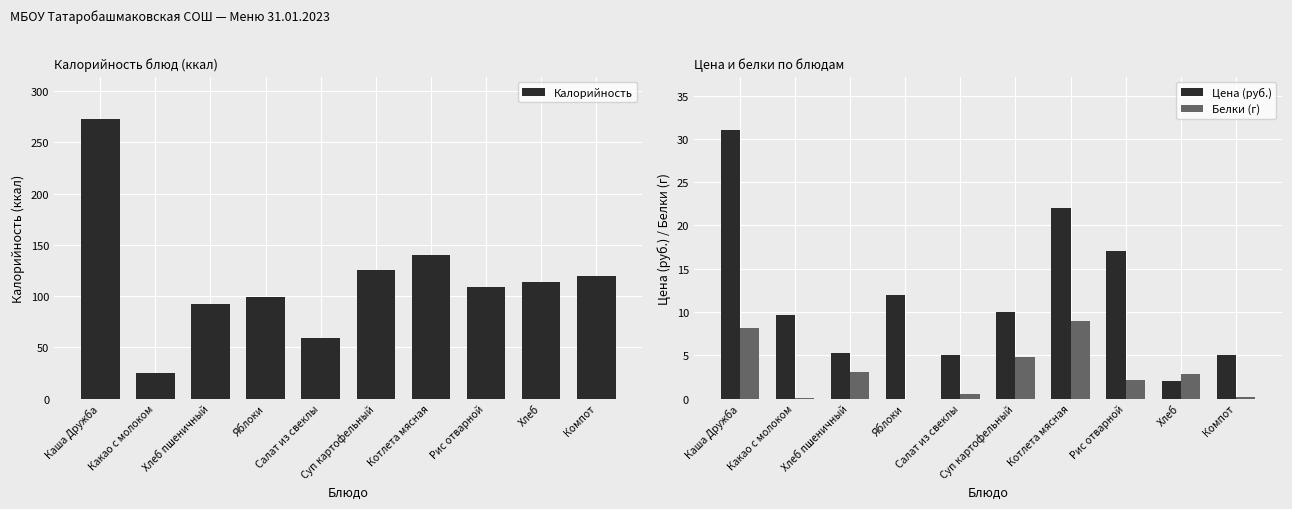

What are all the series names shown in the legend?

Калорийность, Цена (руб.), Белки (г)